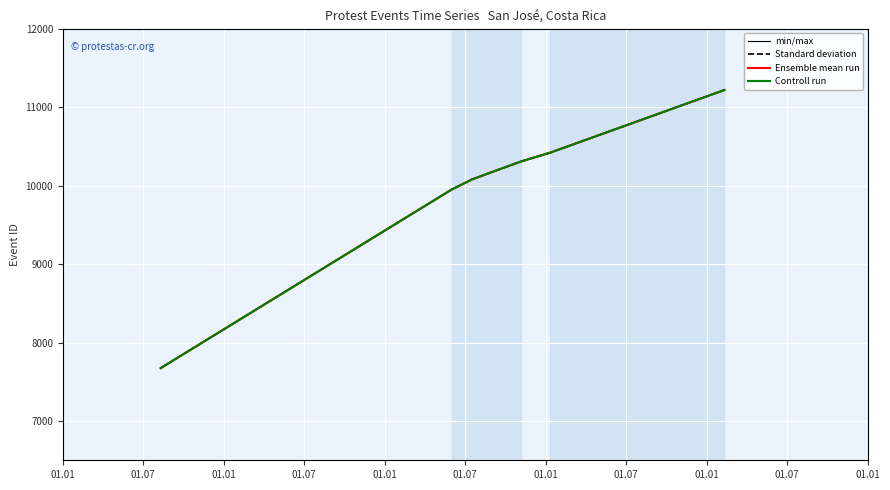

True or false: Ensemble mean run and min/max cross at least once.

False